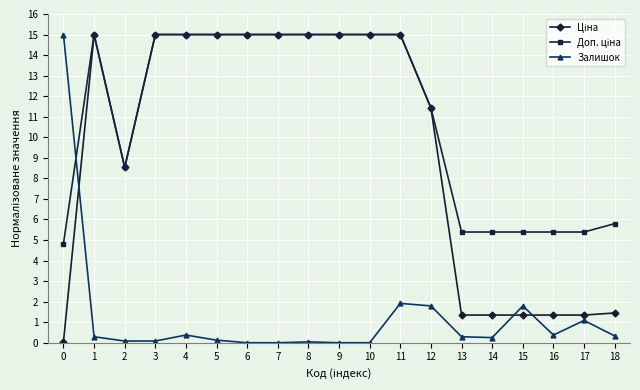

Is it true that Залишок equals 0.0 at 9?

True